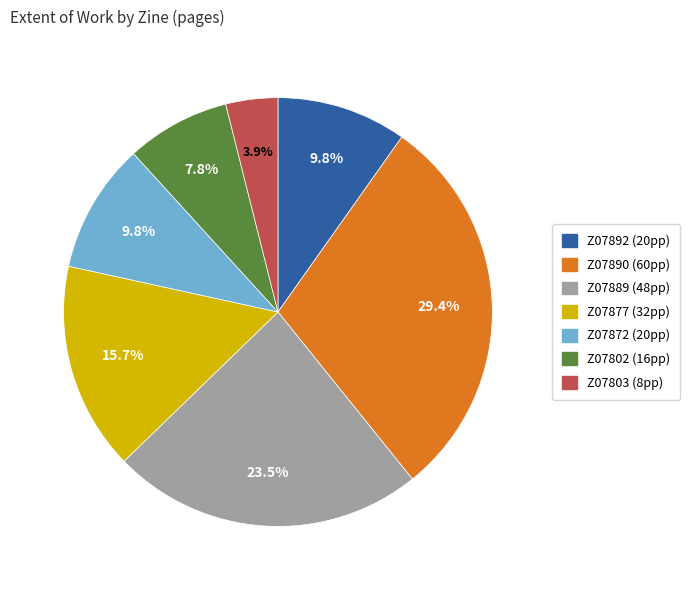

Does any single category account for the majority?

No